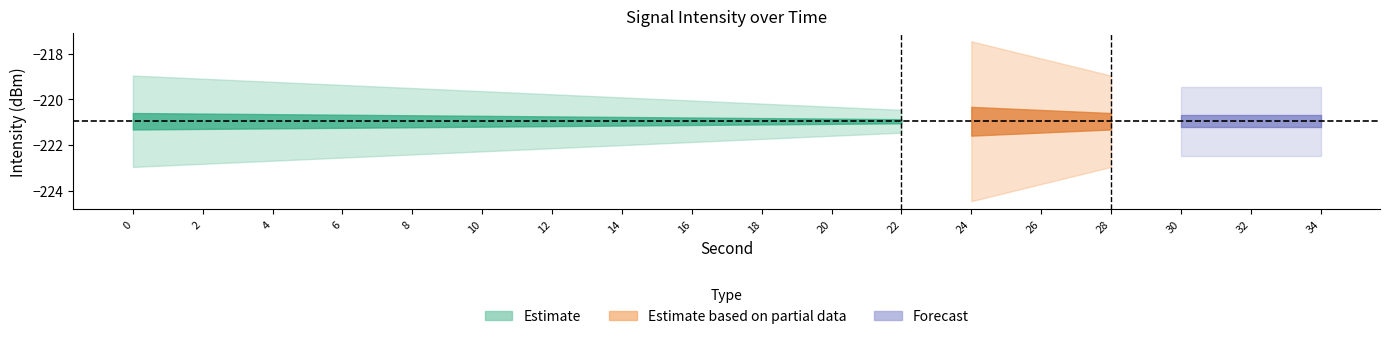

Rank the categories by second_values value from highest to lowest.

34, 32, 30, 28, 26, 24, 22, 20, 18, 16, 14, 12, 10, 8, 6, 4, 2, 0